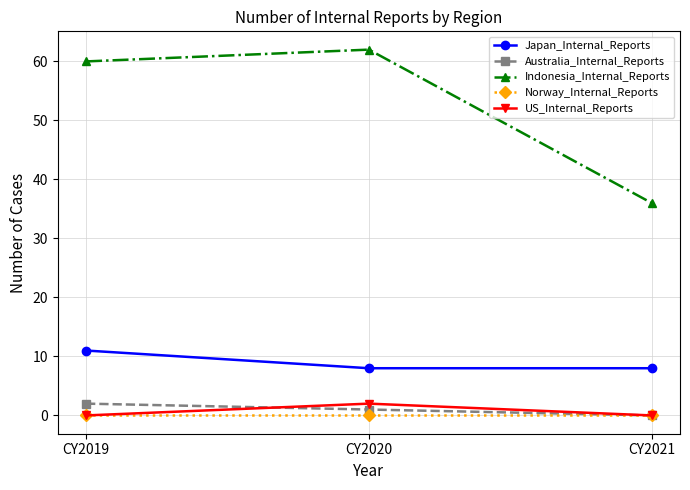

Which category has the highest value across all series?

CY2020